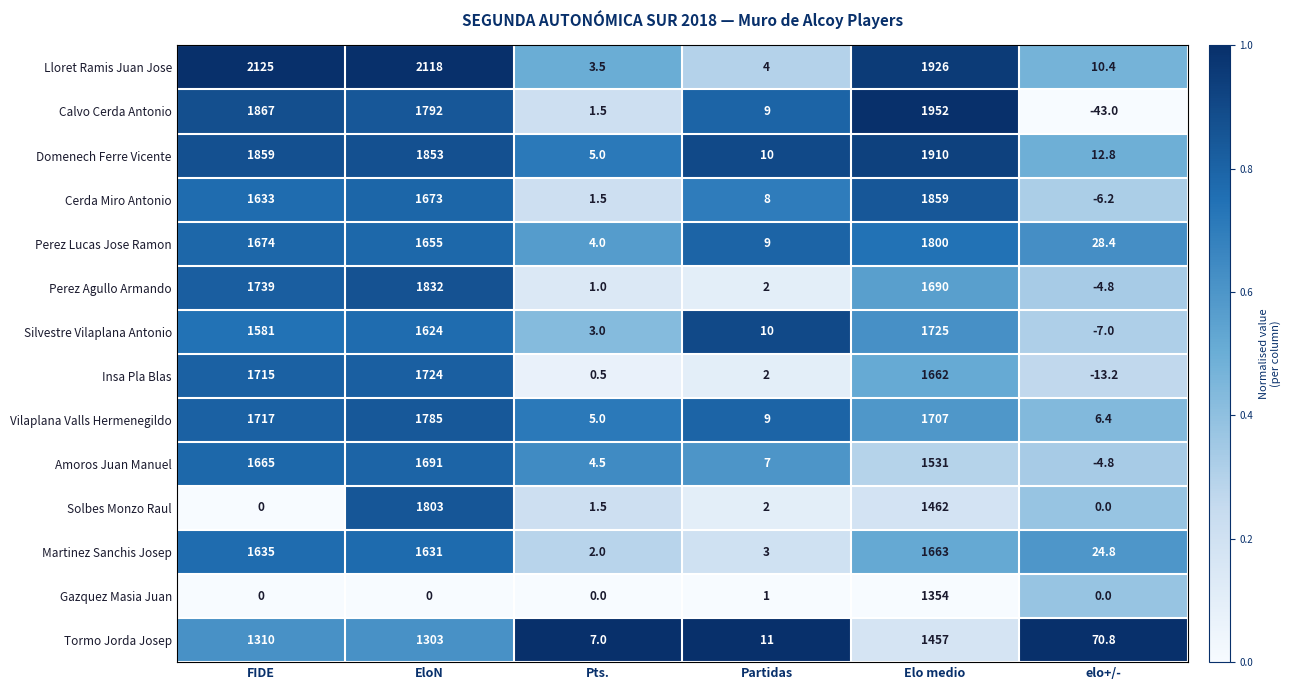

The value of Lloret Ramis Juan Jose at EloN is 1408.0. True or false?

False